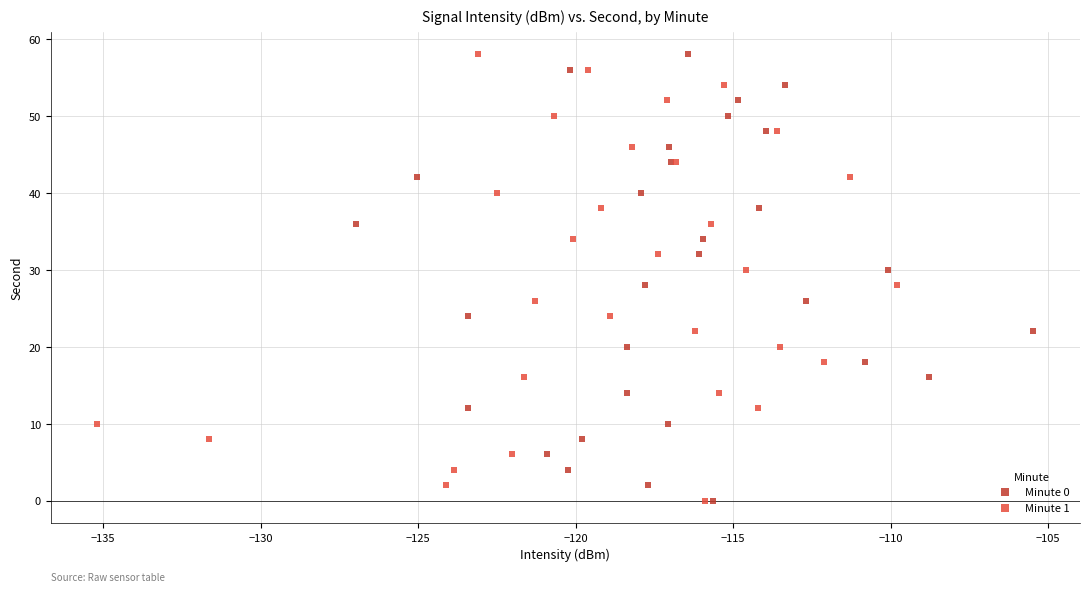

What are all the series names shown in the legend?

Minute 0, Minute 1